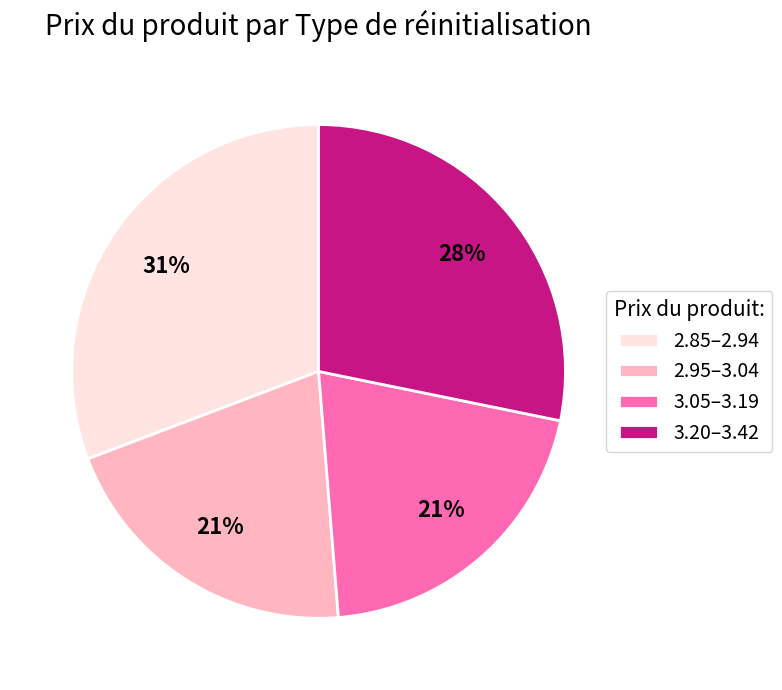

Count the number of slices in the pie.

4